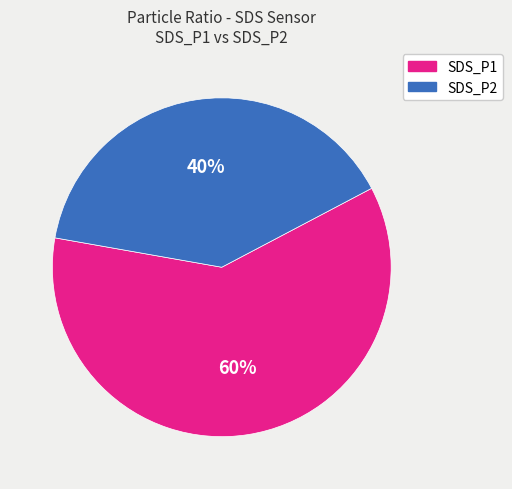

Does any single category account for the majority?

Yes